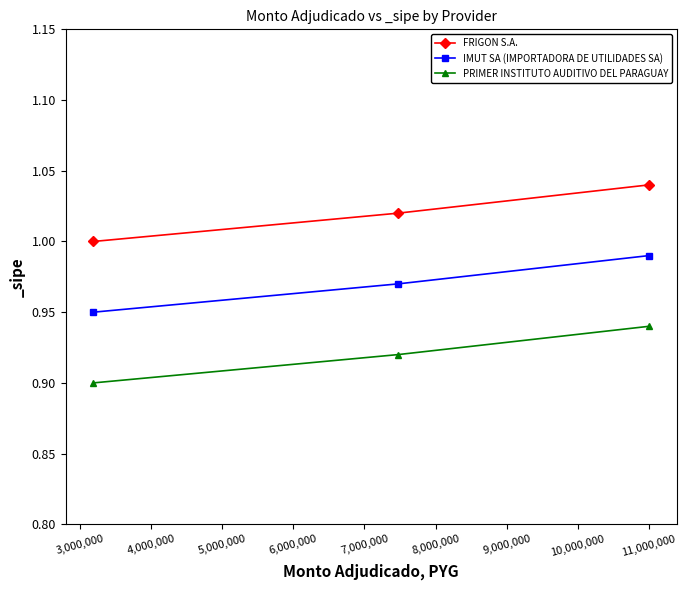

Count the number of data series in this chart.

3